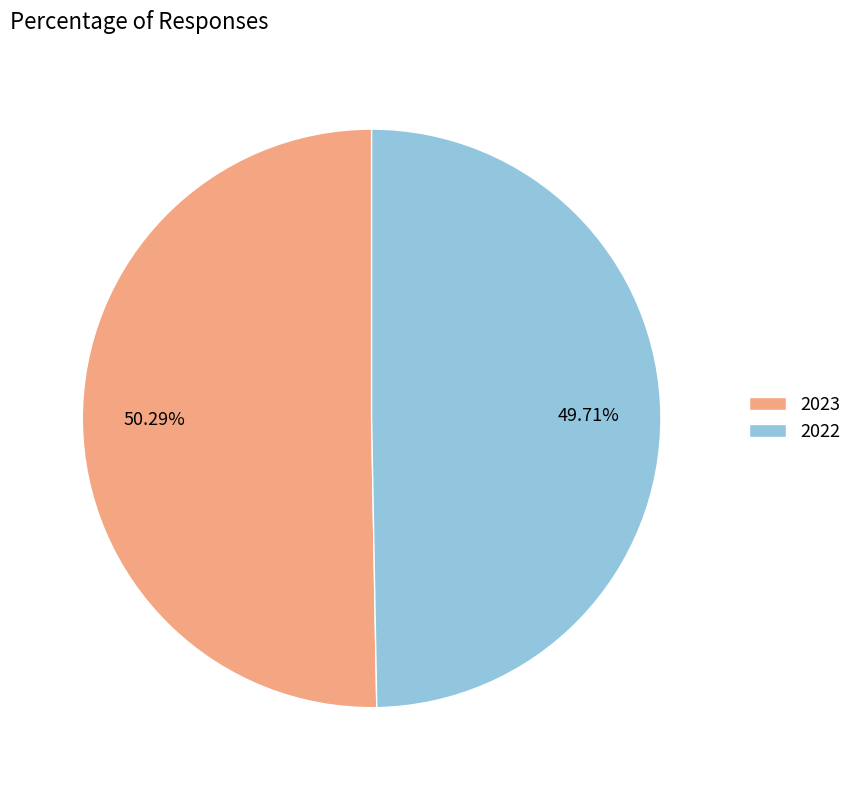

True or false: 2023 accounts for 36% of the total.

False